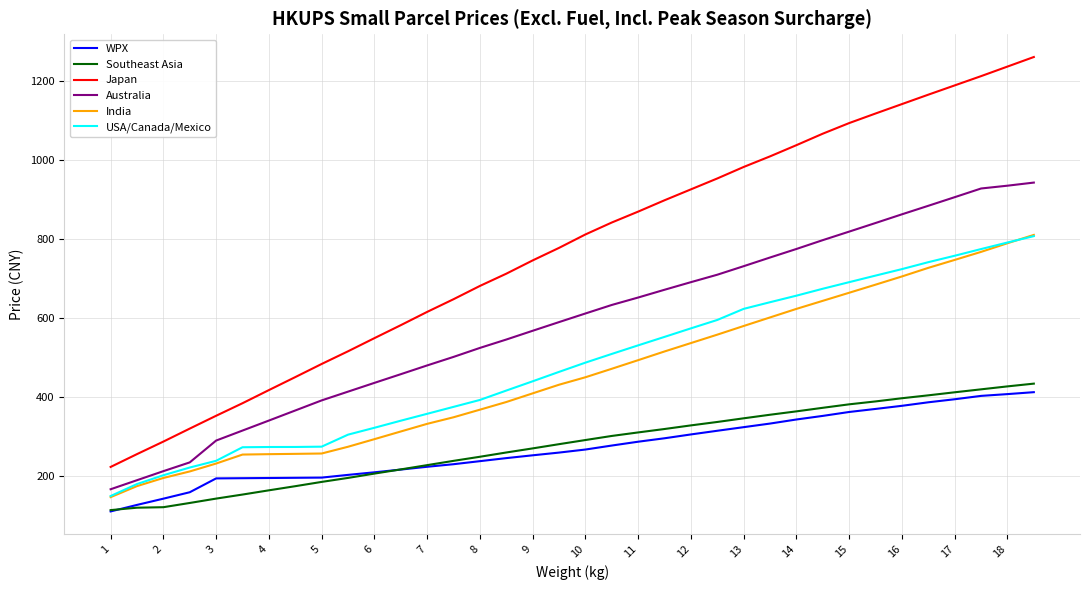

True or false: Japan and India cross at least once.

False